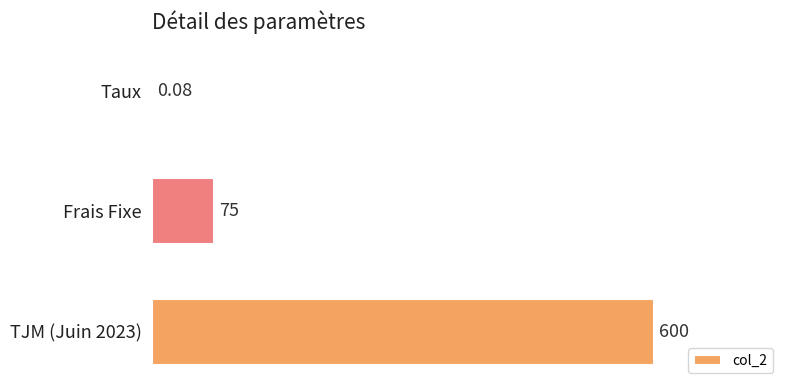

What is the sum of the values at TJM (Juin 2023) and Frais Fixe?

675.0